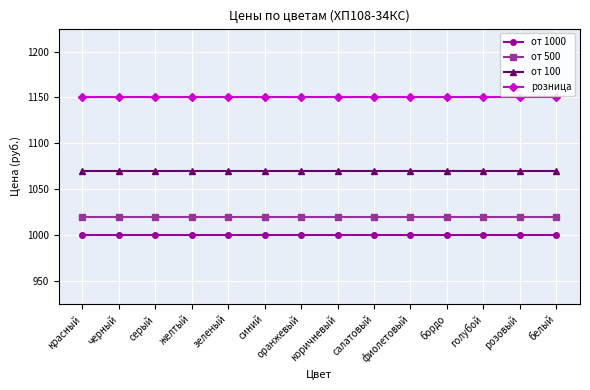

Does the chart display data point markers on the line(s)?

Yes